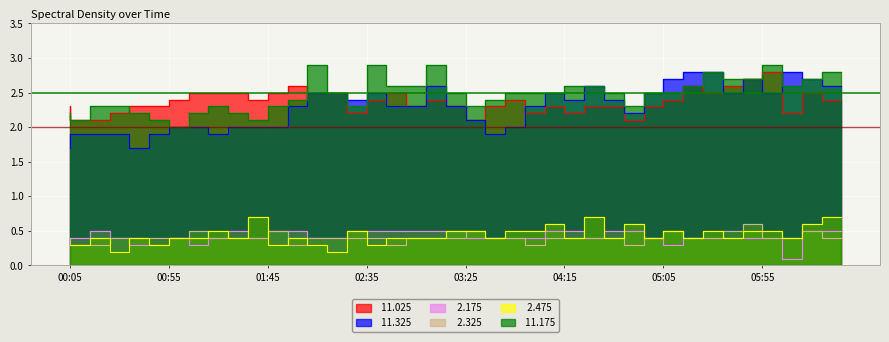

What is the difference between the highest and lowest values at 02:05?

2.3